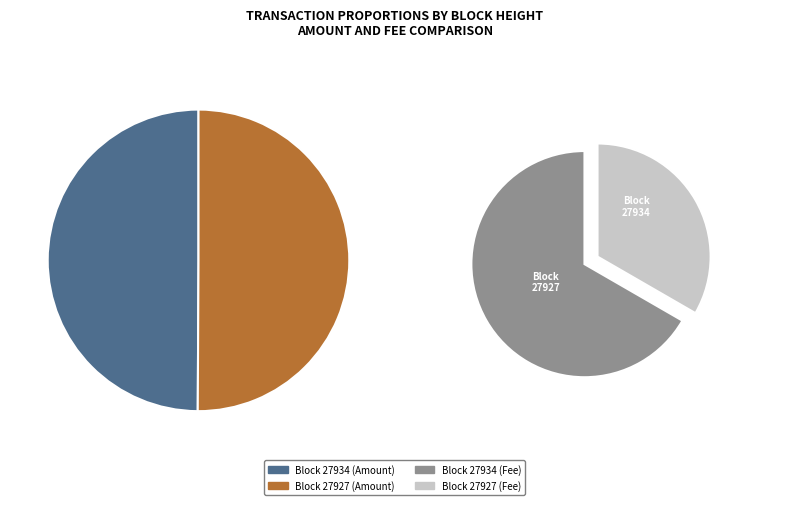

Do 27934 and 27927 together represent more than half of the pie?

Yes